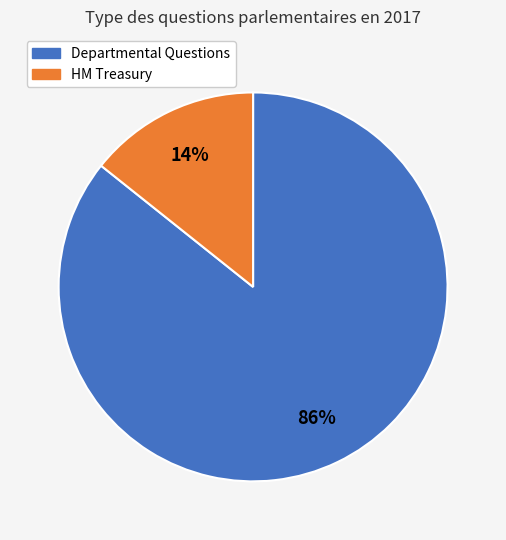

To the nearest percent, what is the average slice percentage?

50%